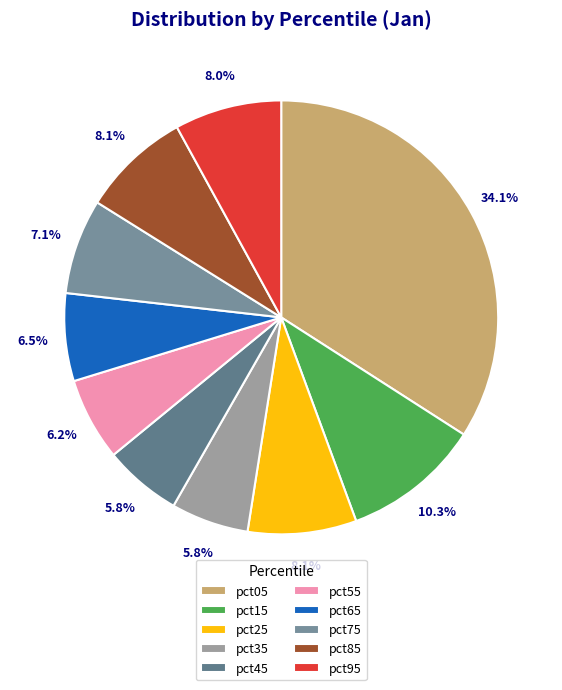

To the nearest percent, what percentage of the pie is pct45?

6%